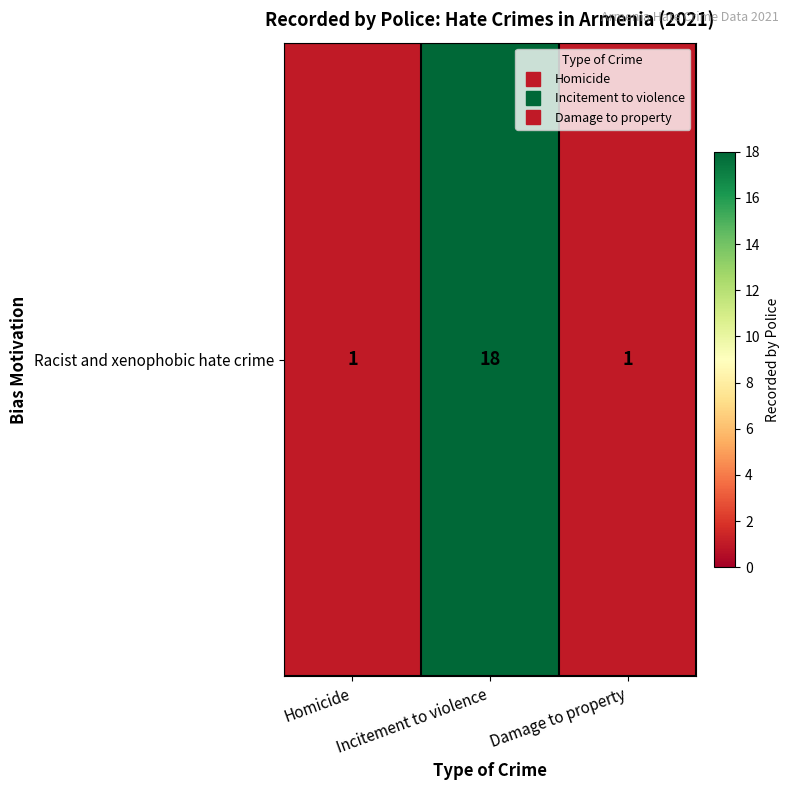

What is the difference between the values at Homicide and Incitement to violence?

17